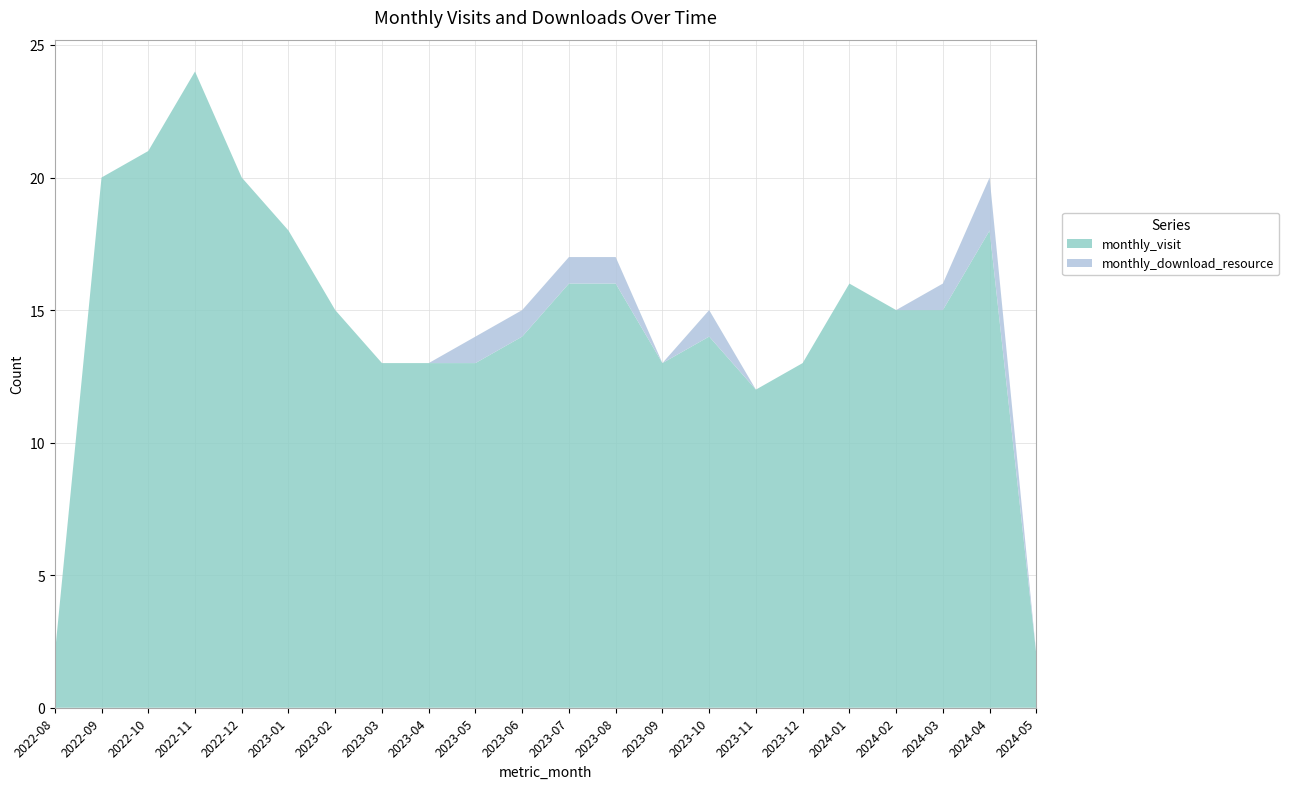

Reading right to left, list all the values displayed in this chart.

monthly_visit: 2	18	15	15	16	13	12	14	13	16	16	14	13	13	13	15	18	20	24	21	20	2
monthly_download_resource: 0	2	1	0	0	0	0	1	0	1	1	1	1	0	0	0	0	0	0	0	0	0